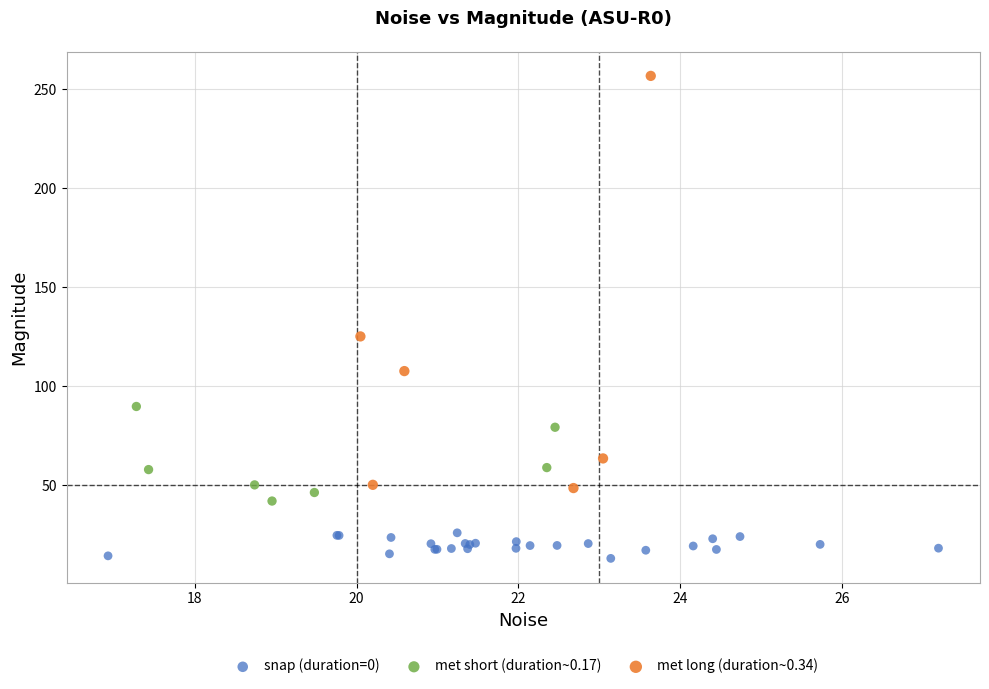

Which series has the largest Y range (max minus min)?

met long (duration~0.34)